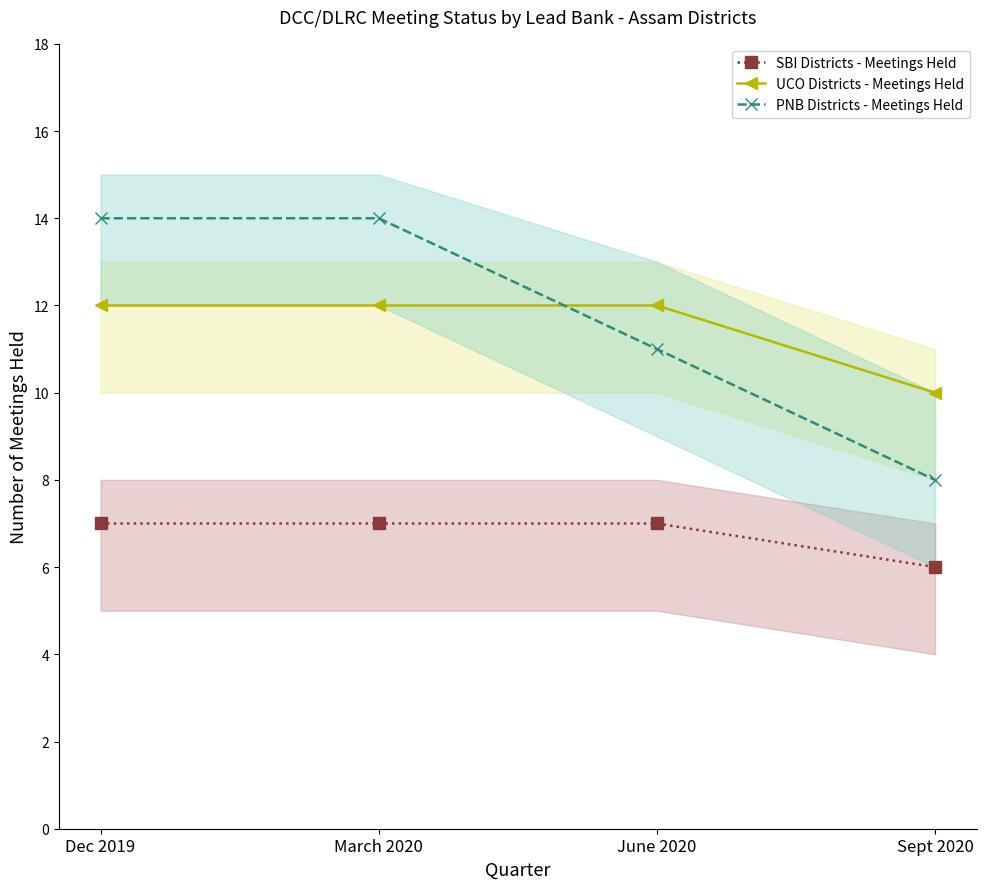

True or false: UCO Districts - Meetings Held has more than 1 points higher than both neighbors.

False